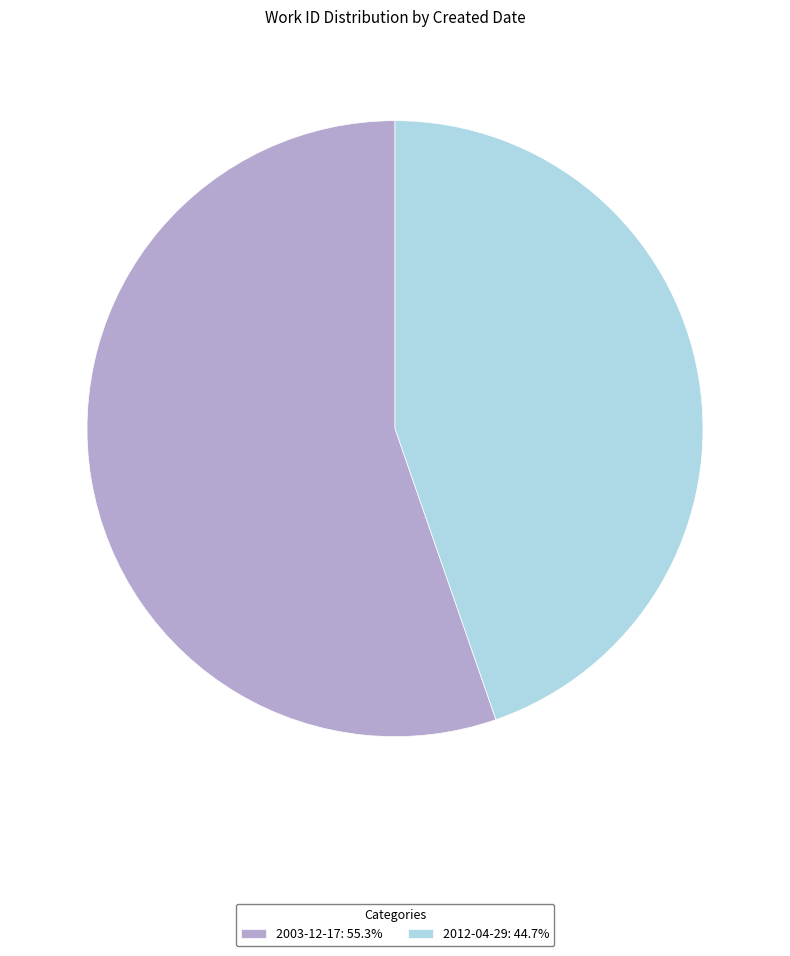

Which category has the smallest portion of the pie?

2012-04-29